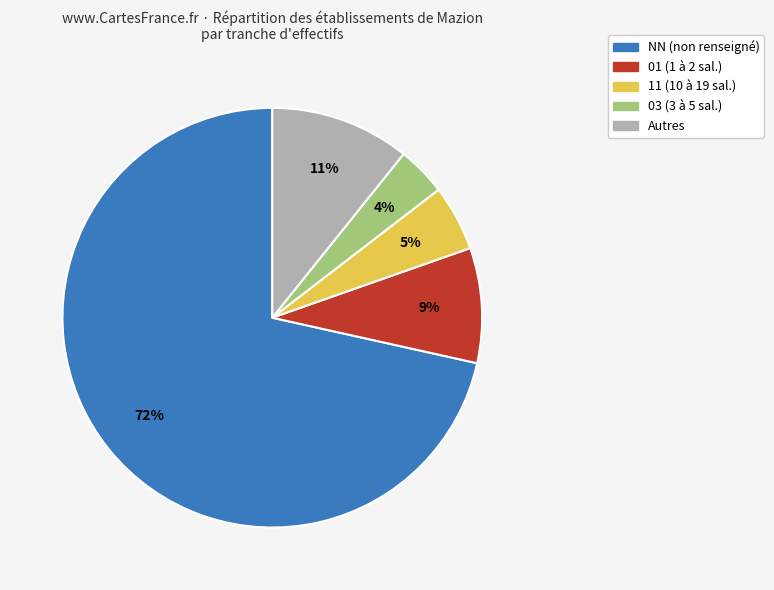

Does any single category account for the majority?

Yes